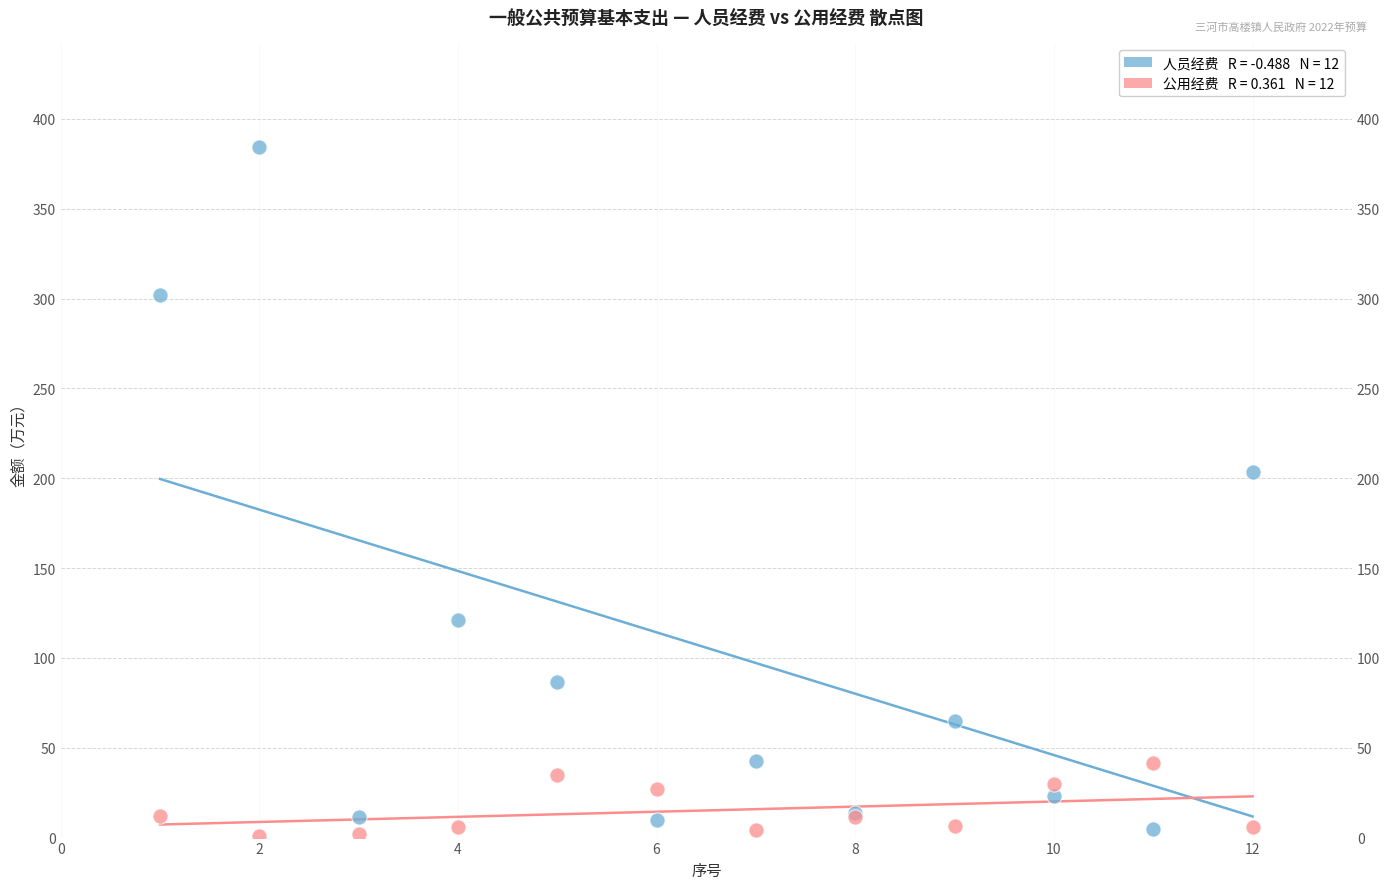

Across all series, what Y value is closest to 192?

203.4